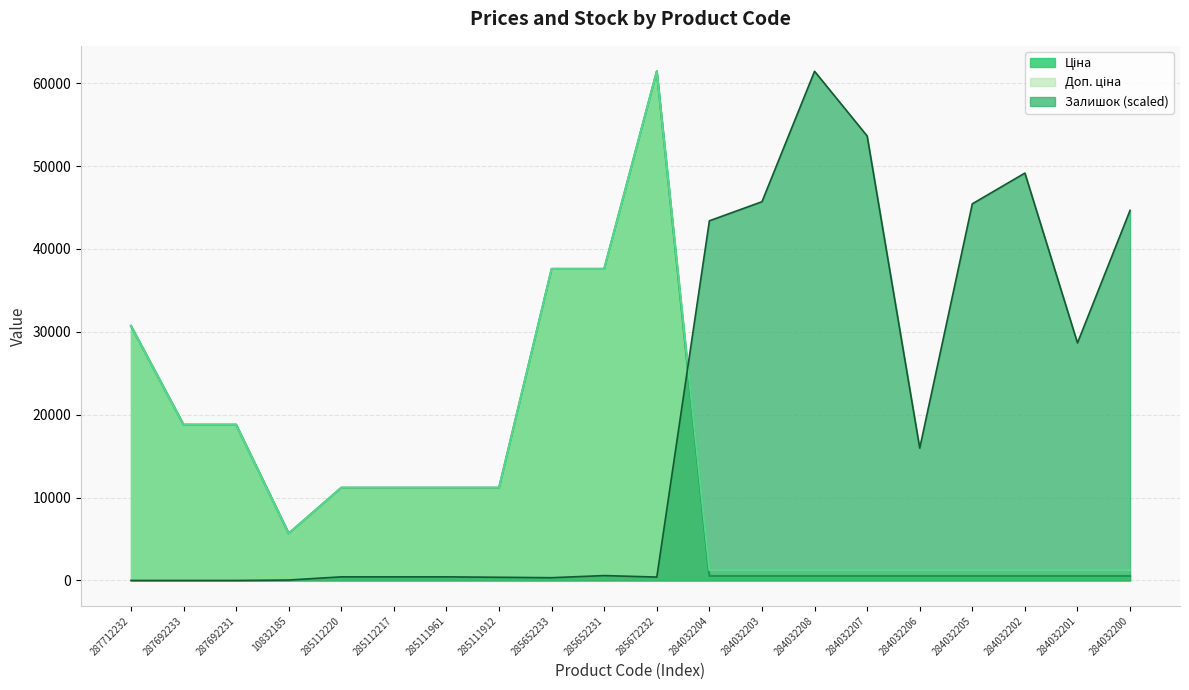

Is the value of Ціна at 10832185 greater than the value of Доп. ціна at 287692233?

No